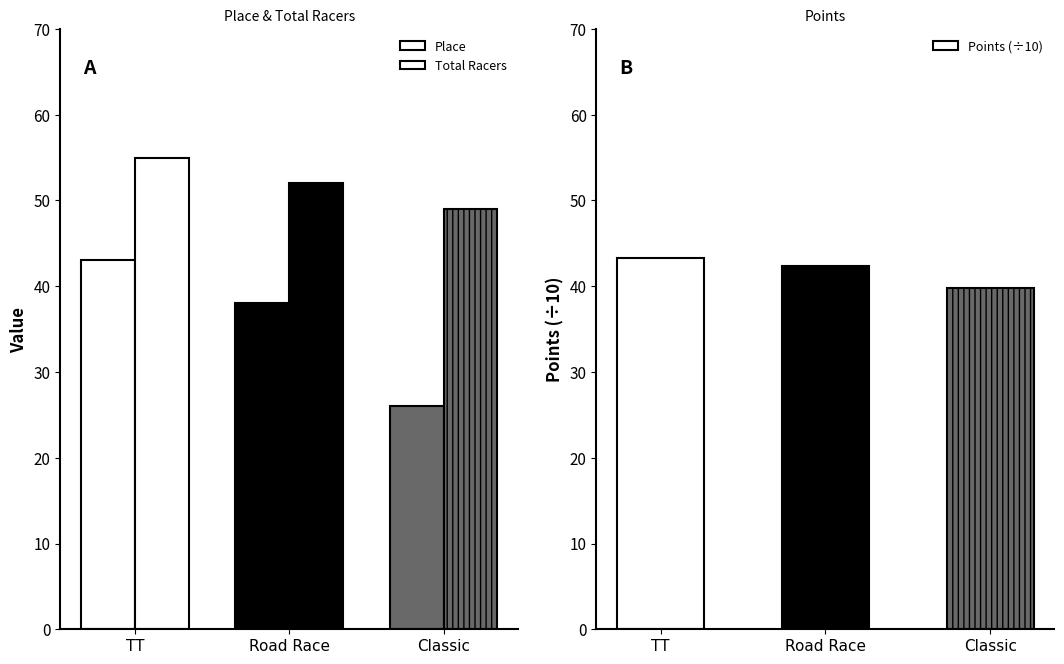

The value of Total Racers at TT is 55.0. True or false?

True